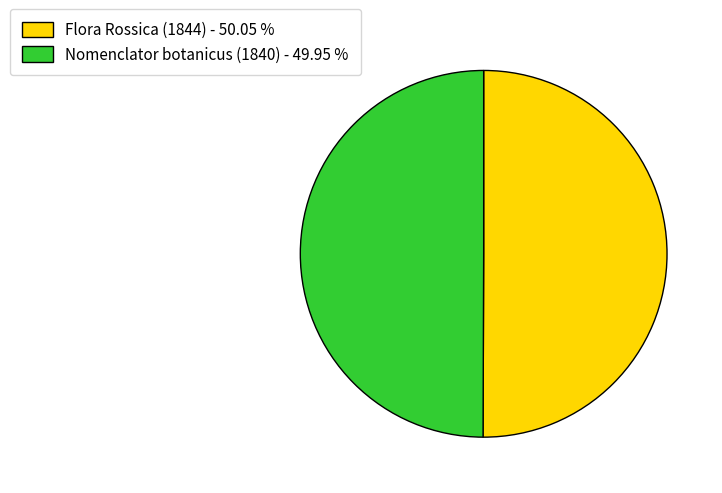

Do Nomenclator botanicus (1840) - 49.95 % and Flora Rossica (1844) - 50.05 % together represent more than half of the pie?

Yes